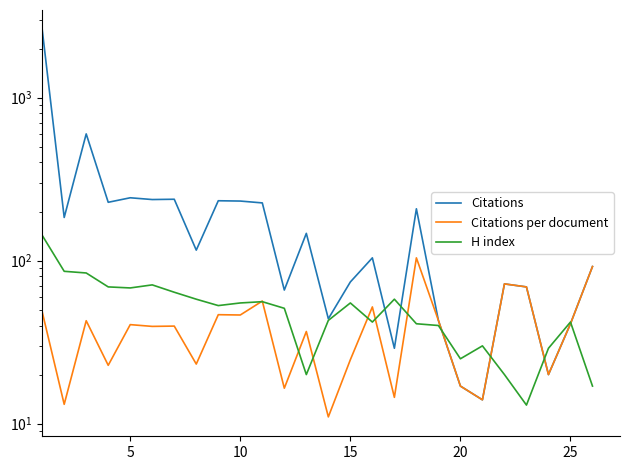

What is the average value of the H index series?

51.3